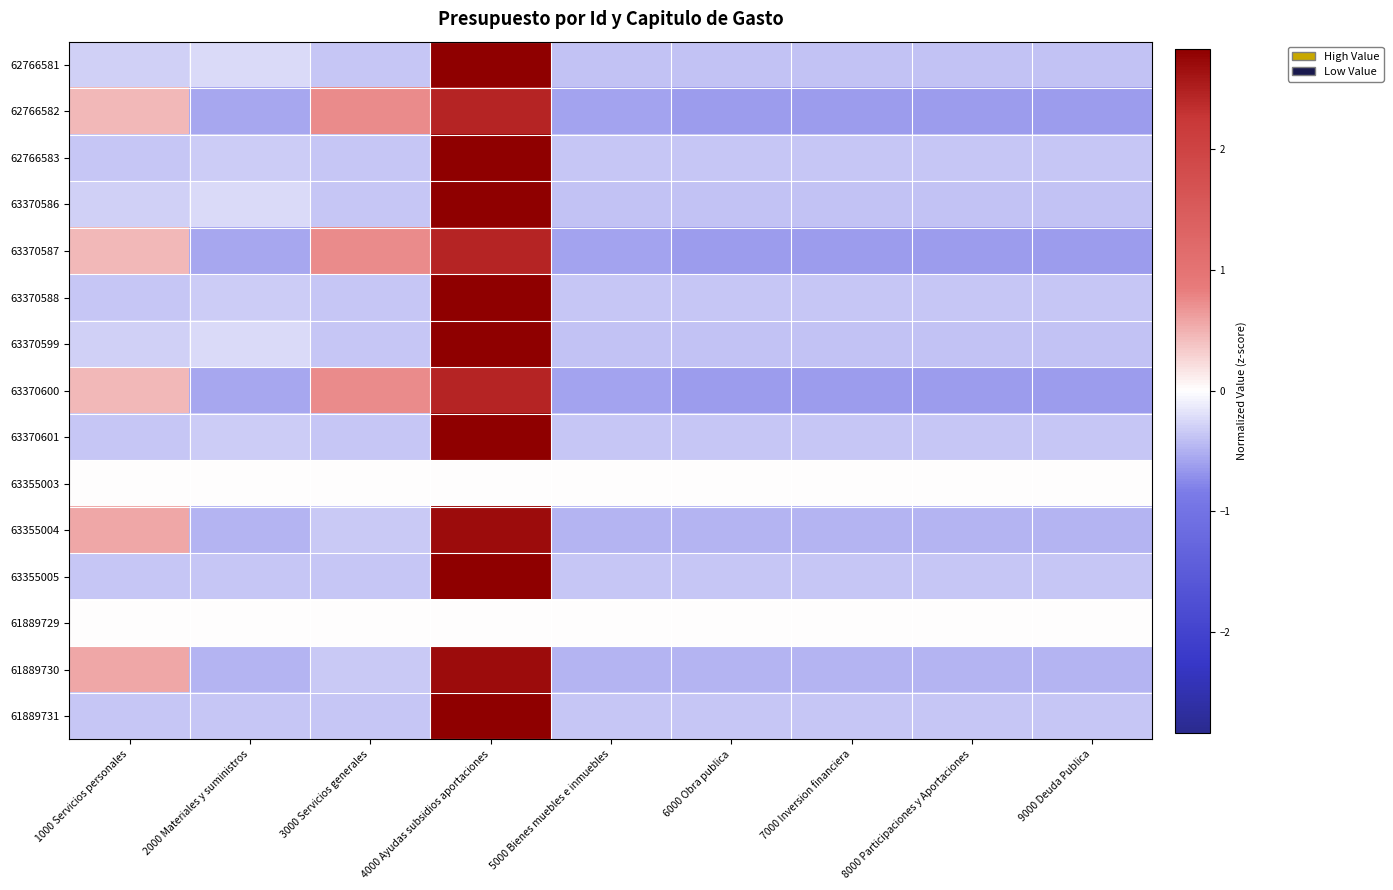

Between 7000 Inversion financiera and 6000 Obra publica, which is larger?

7000 Inversion financiera